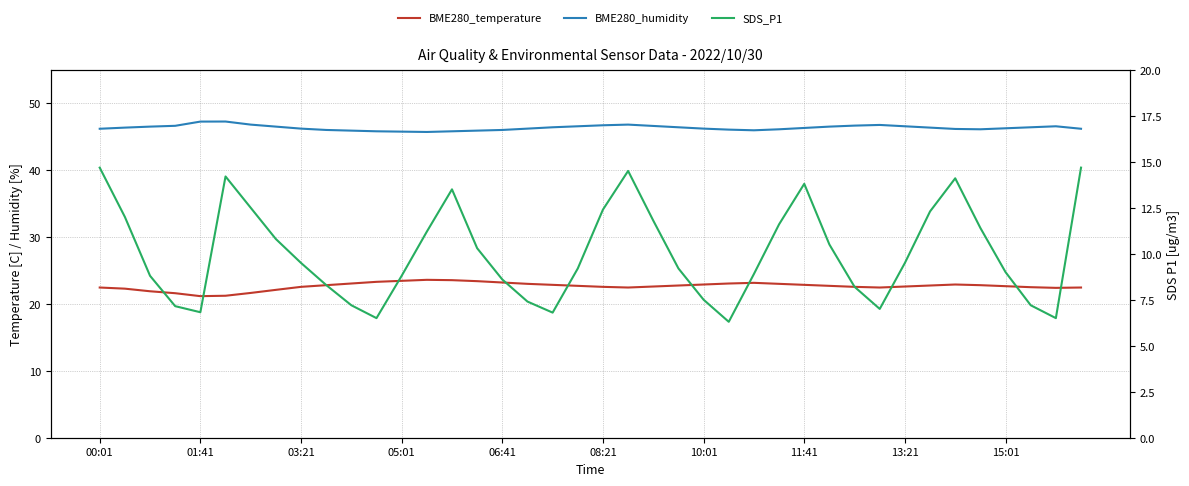

What is the difference between the second highest and second lowest values in the SDS_P1 series?

8.2